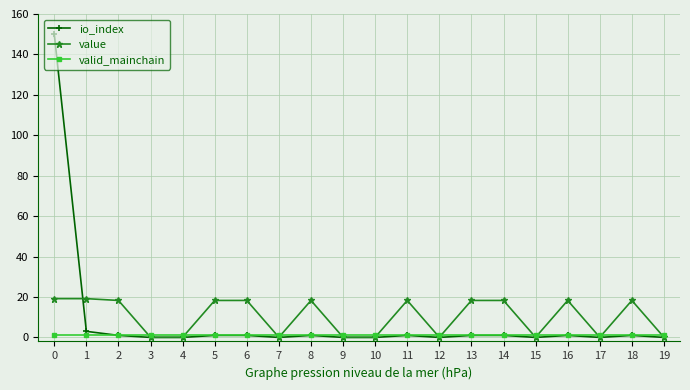

The value series shows 18.3 at 5. True or false?

True